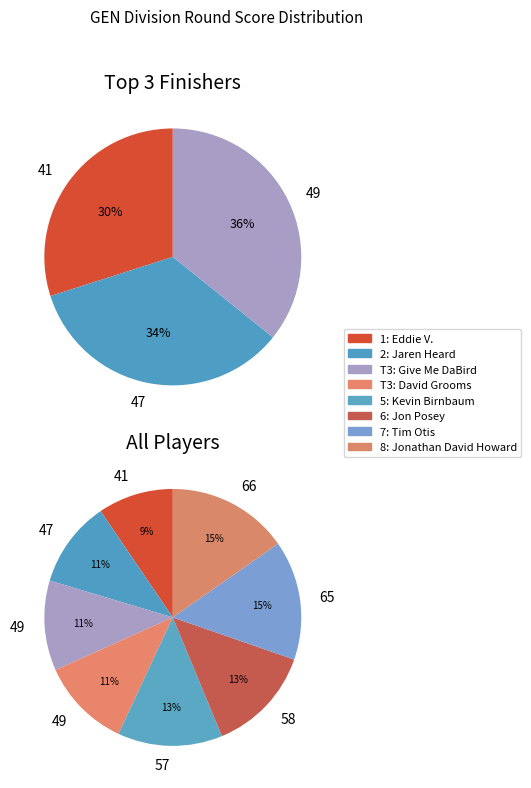

Between Jaren Heard and Jonathan David Howard, which is larger?

Jonathan David Howard